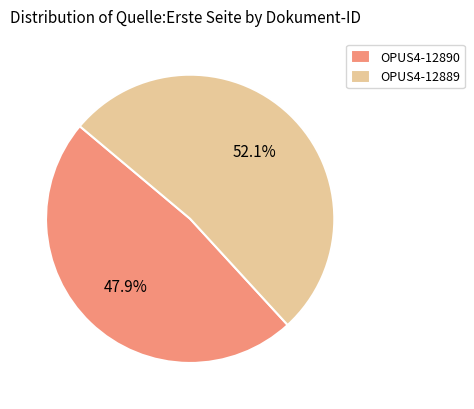

What percentage is the OPUS4-12890 slice, to the nearest percent?

48%